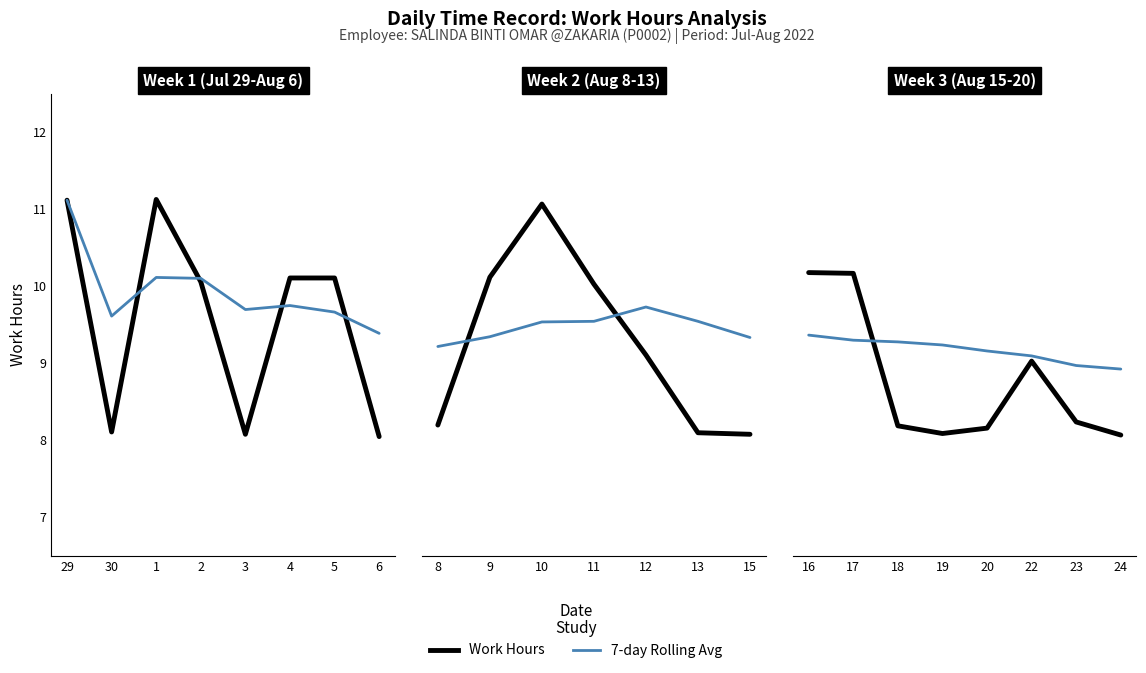

How many values in the 7-day Rolling Avg series are below 9?

2